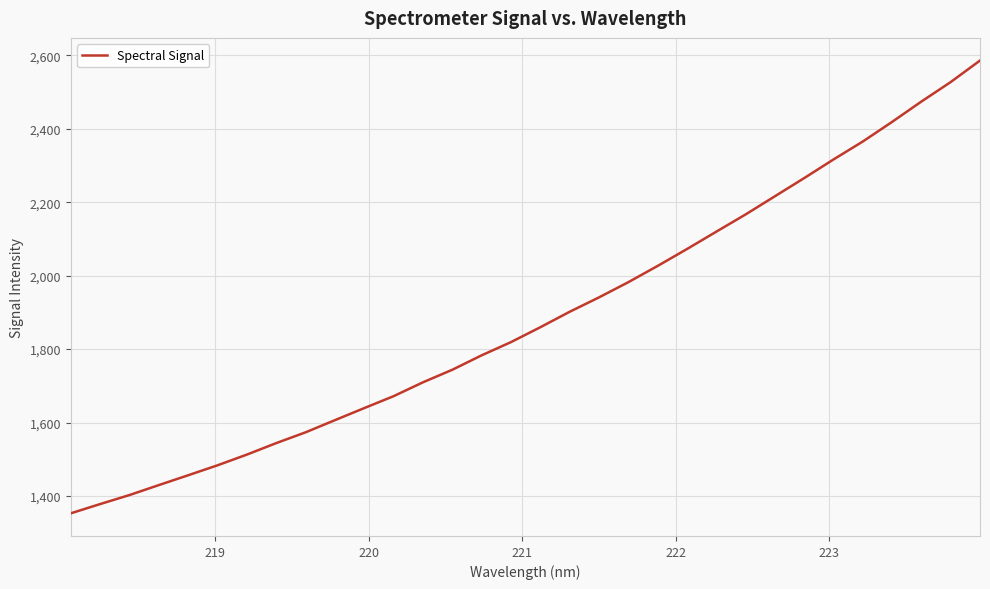

What is the maximum value shown in the chart?

2585.8